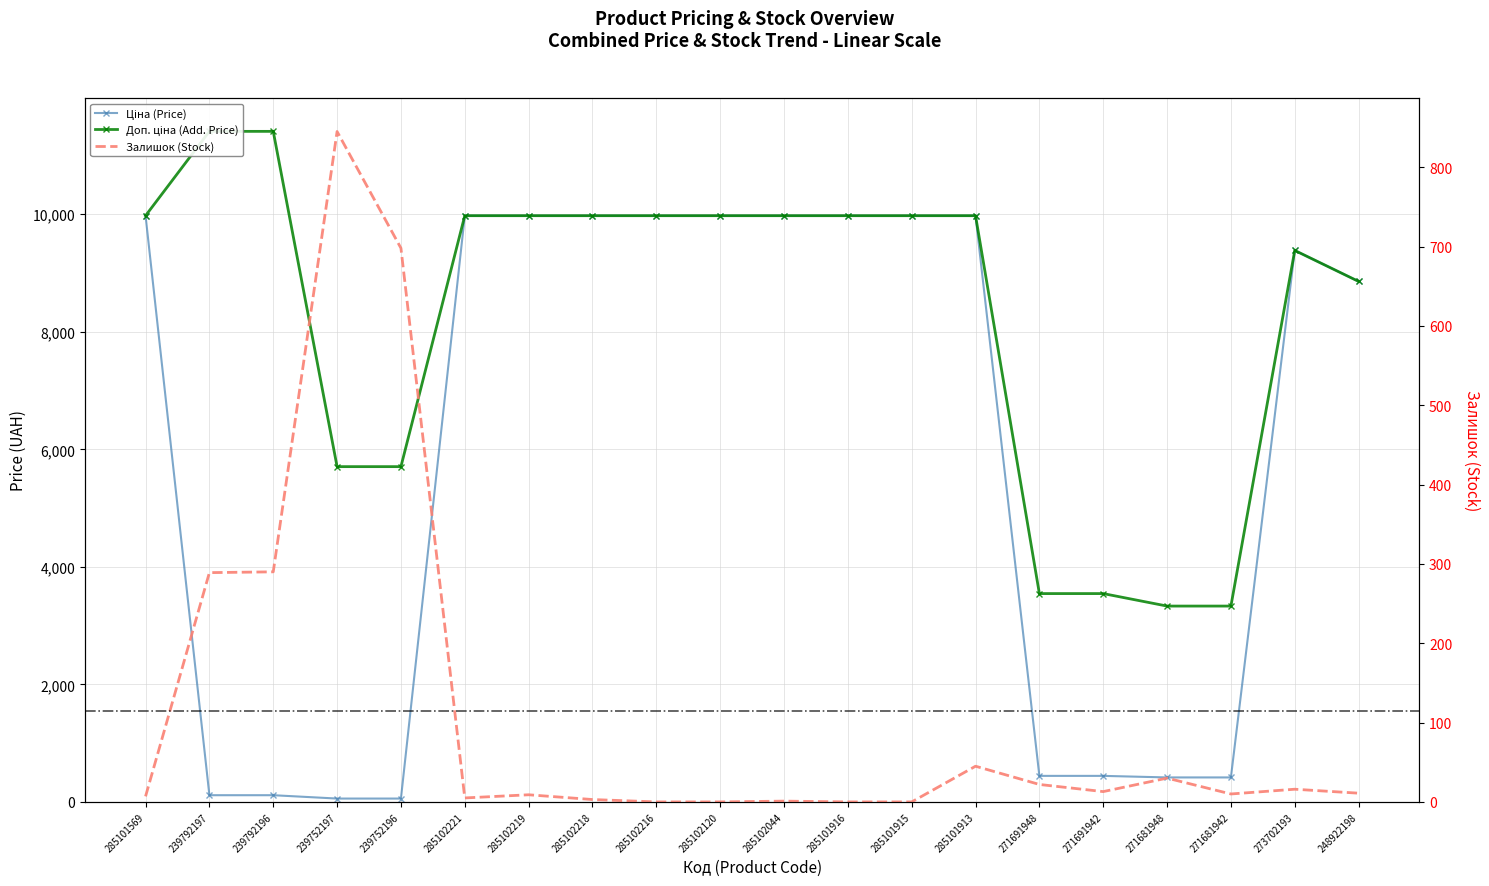

Rank the series by their maximum value, from highest to lowest.

Доп. ціна, Ціна, Залишок